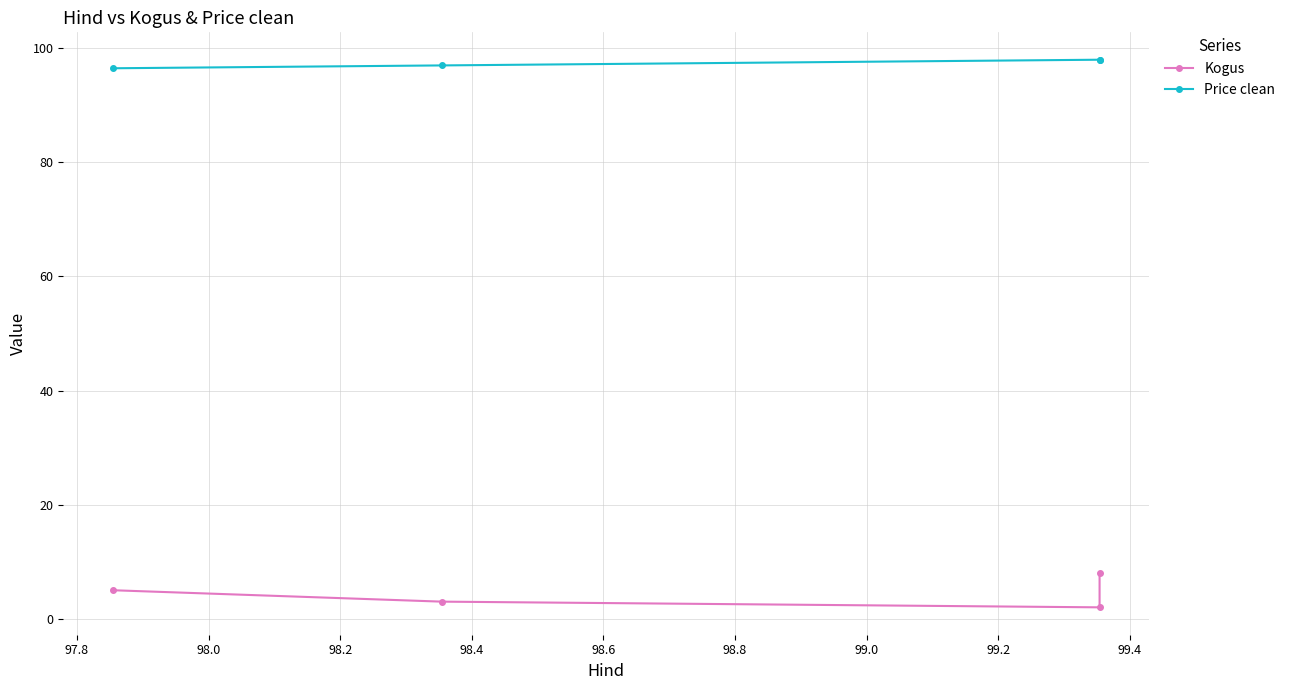

The value of Kogus at 98.0 is 1.2. True or false?

False